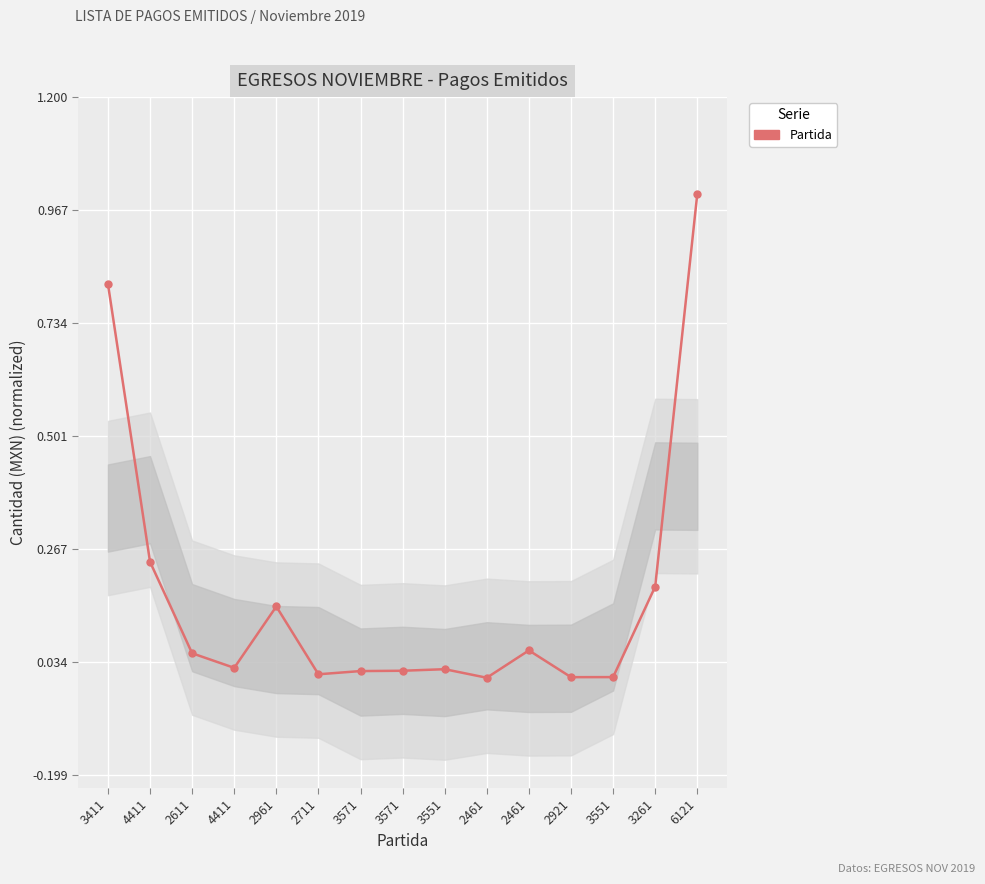

How many points are lower than both their immediate neighbors (excluding endpoints)?

4